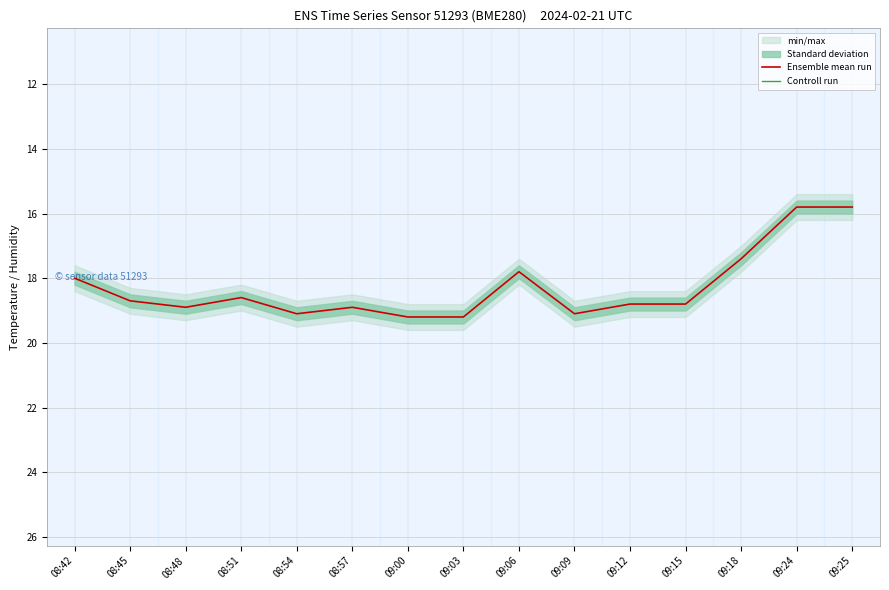

What is the difference between the maximum and minimum values in the Ensemble mean run series?

3.4